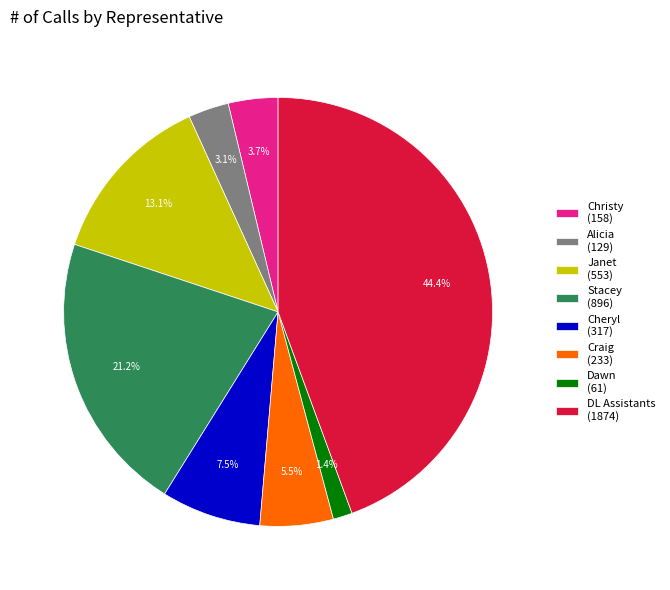

Which has a higher value, Janet (553) or Cheryl (317)?

Janet (553)